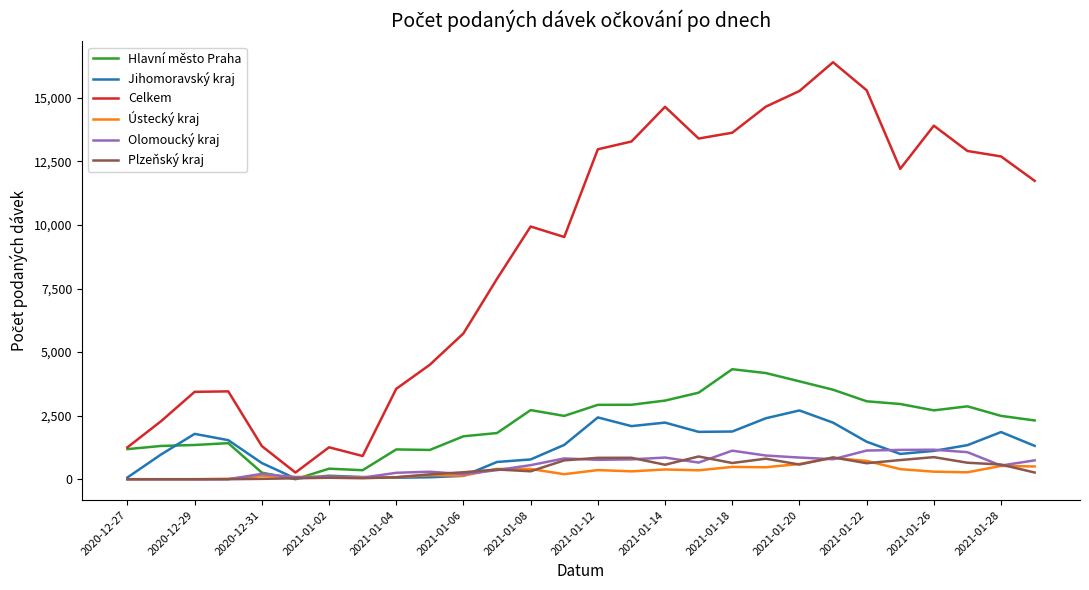

What is the maximum value shown in the chart?

16401